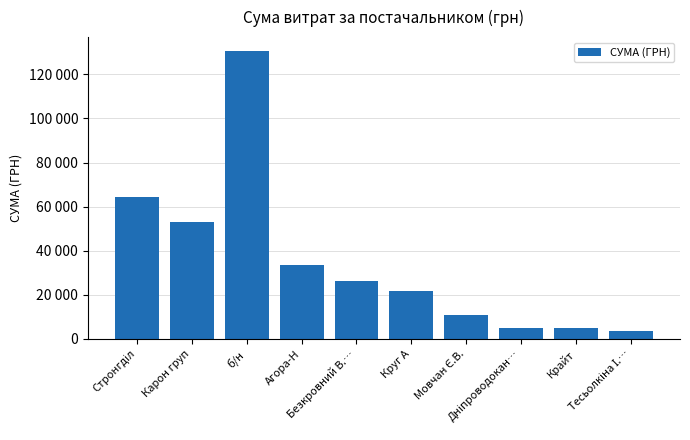

Are the bars horizontal?

No